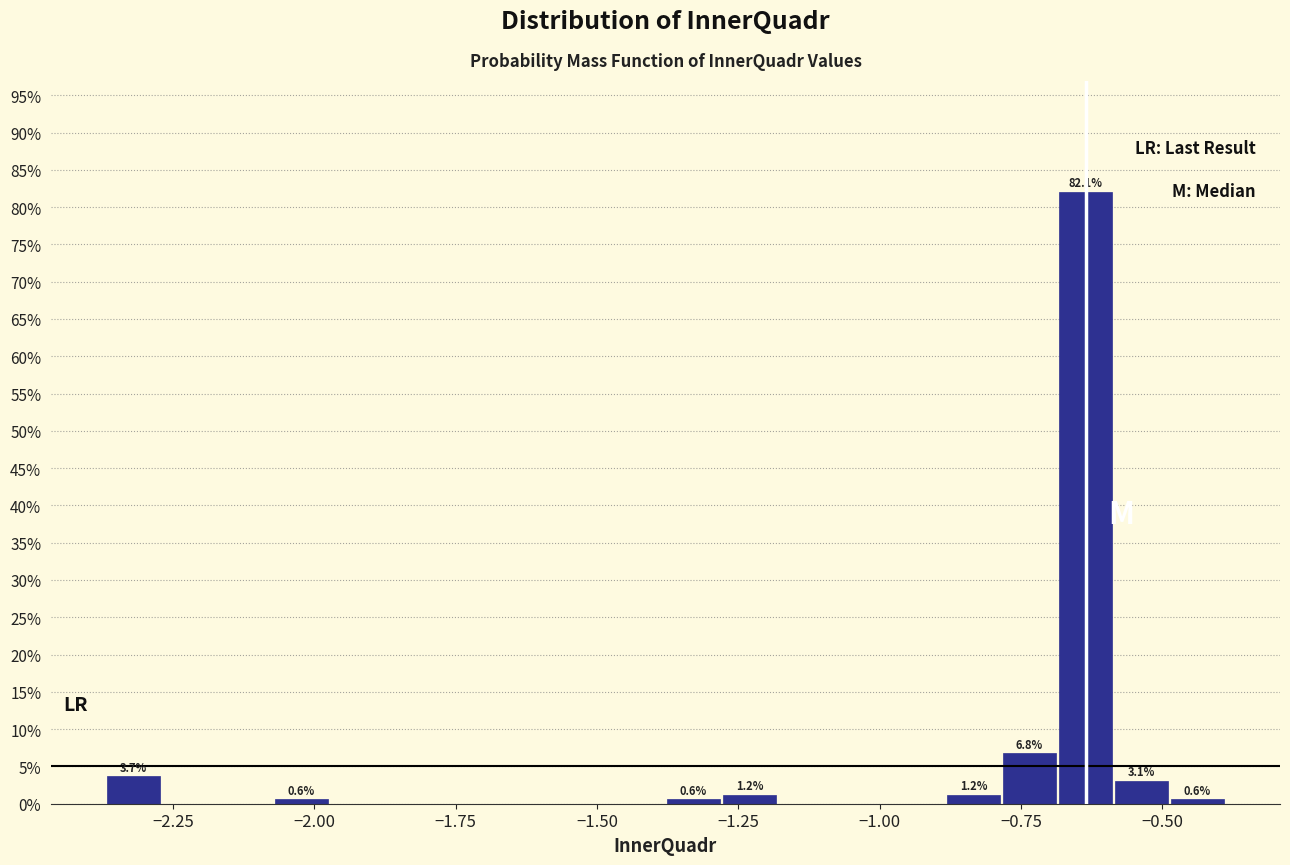

Read against the x-axis, roughly where is the centre of the tallest bar?

-0.65